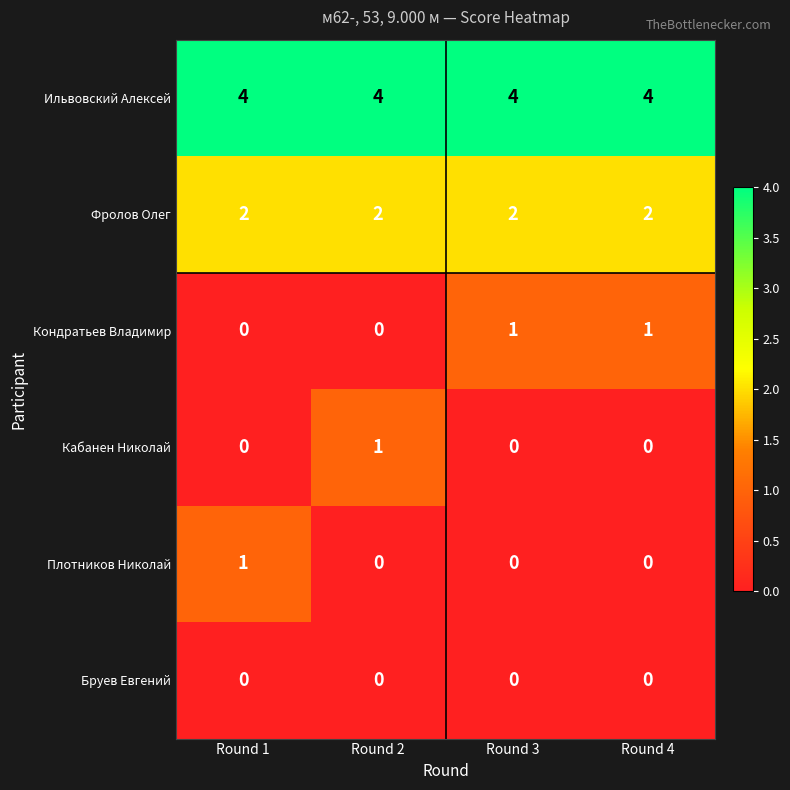

Which series has the largest total across all categories?

Ильвовский Алексей